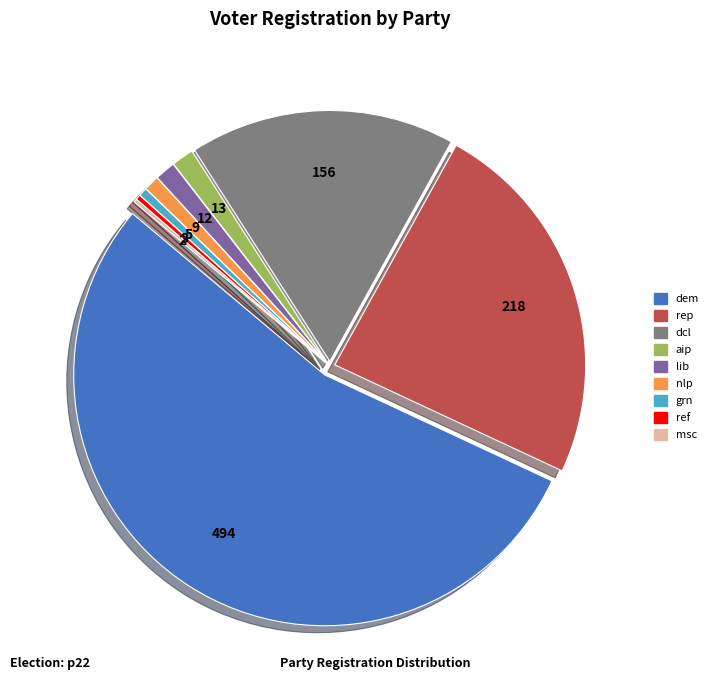

Is there a majority slice in this chart?

Yes